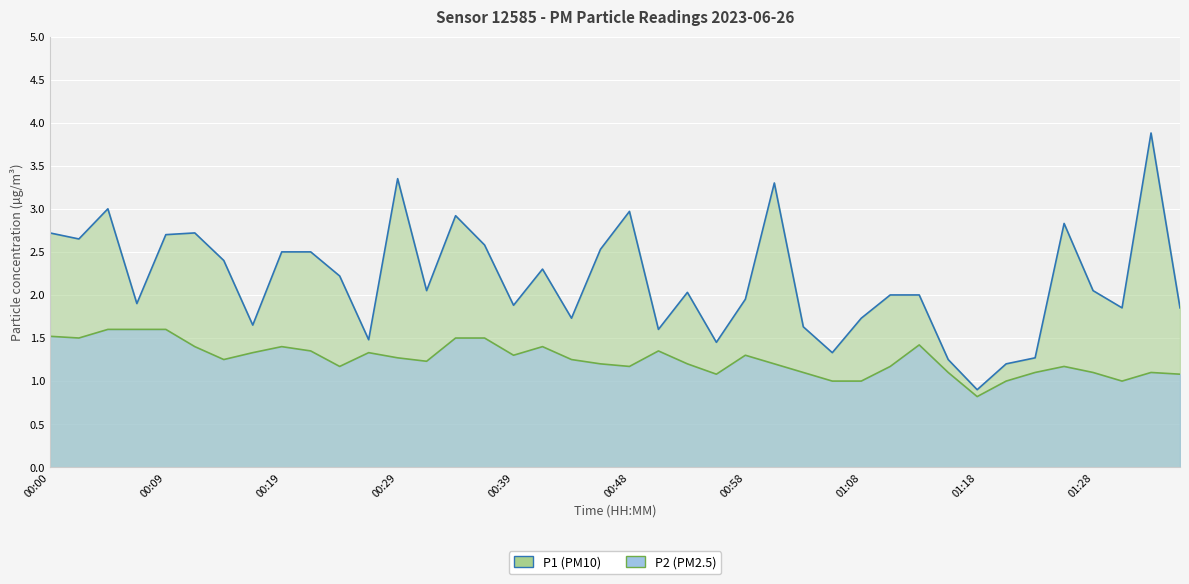

In P1, how many points are lower than both neighbors (excluding endpoints)?

12